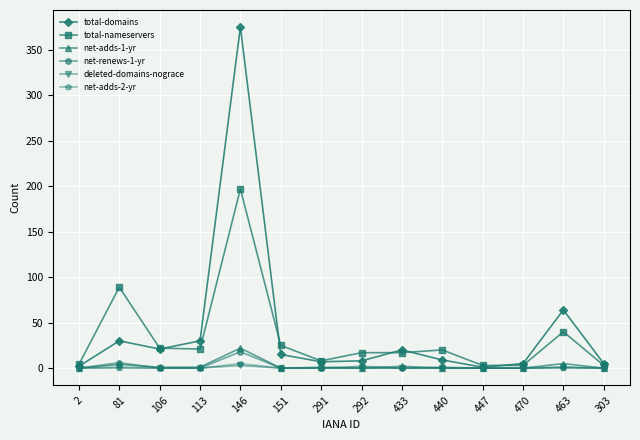

Which series has the largest total across all categories?

total-domains